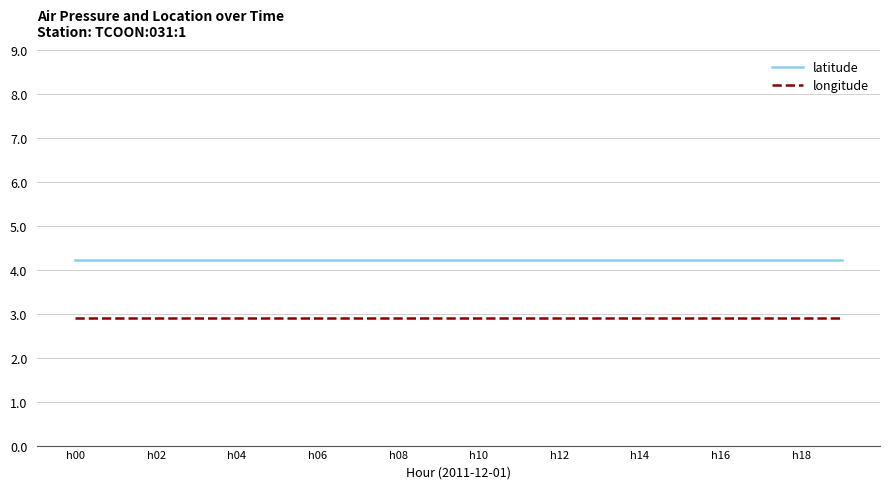

What is the minimum value shown in the chart?

2.9